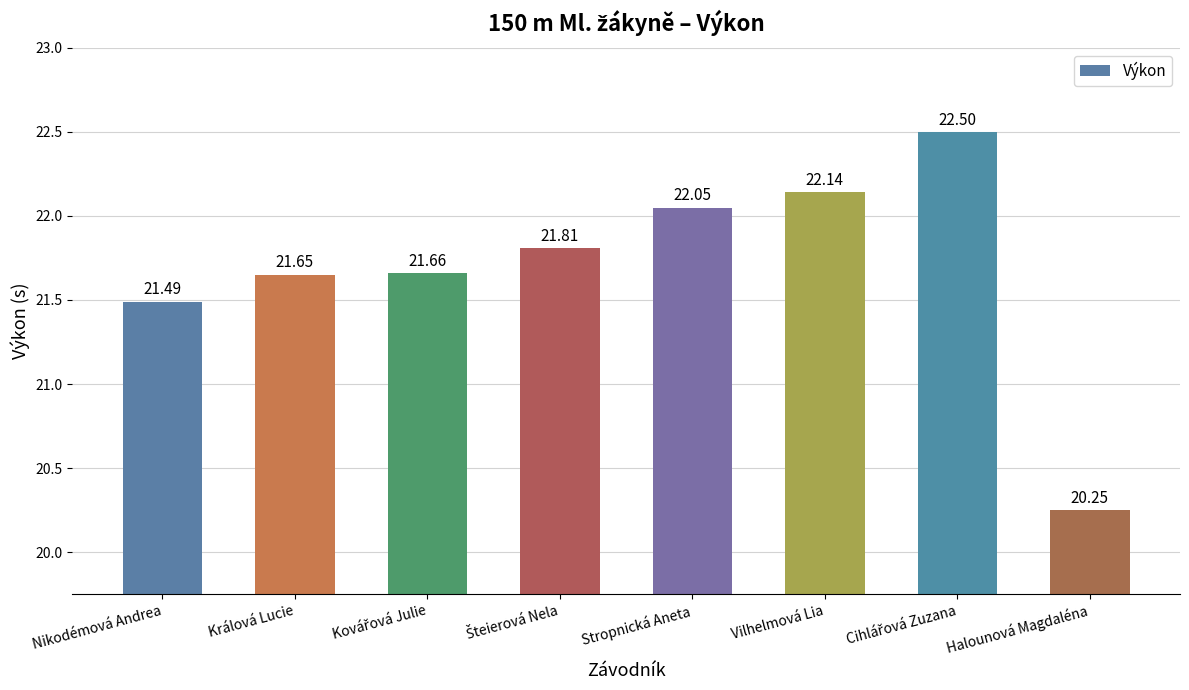

At which label is the value closest to 21?

Nikodémová Andrea